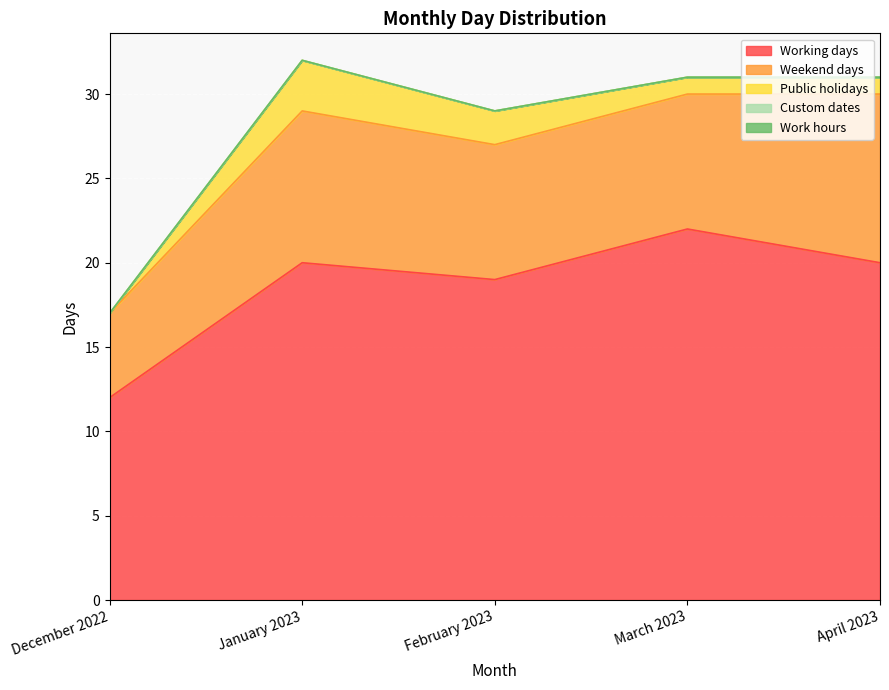

What is the label of the 3rd point from the right?

February 2023